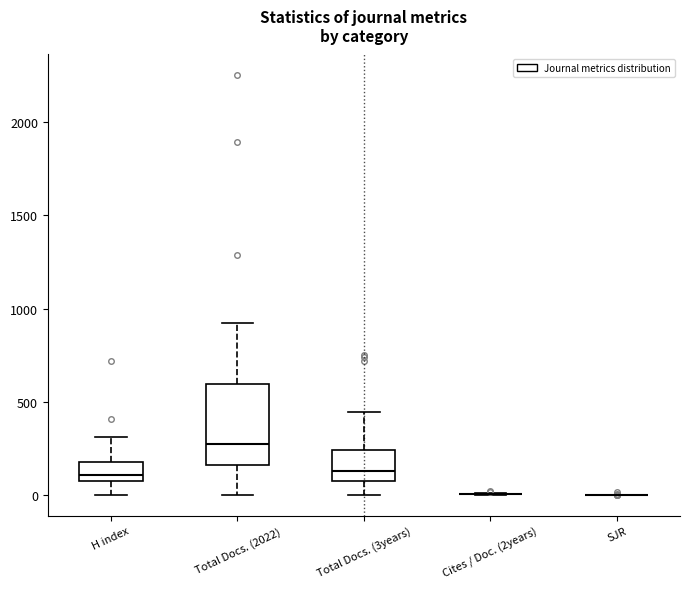

Comparing the boxes themselves (not the whiskers), which one is the tallest?

Total Docs. (2022)